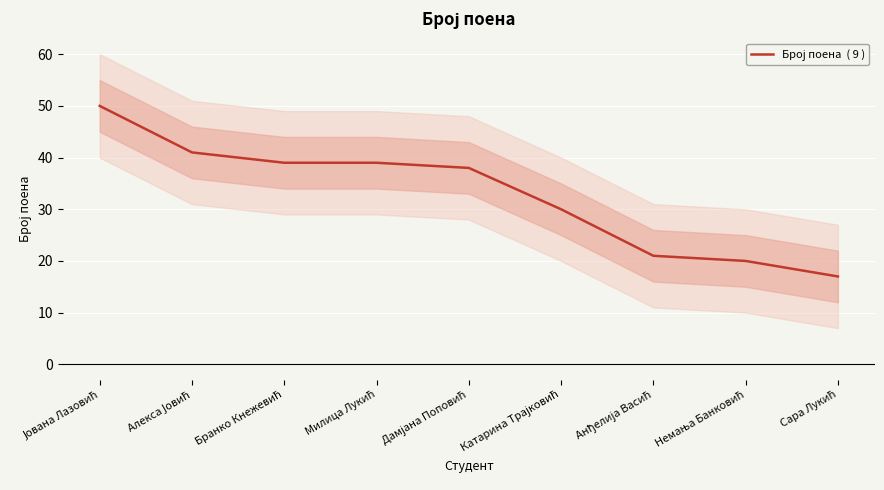

Reading right to left, extract all data points from this chart.

17	20	21	30	38	39	39	41	50